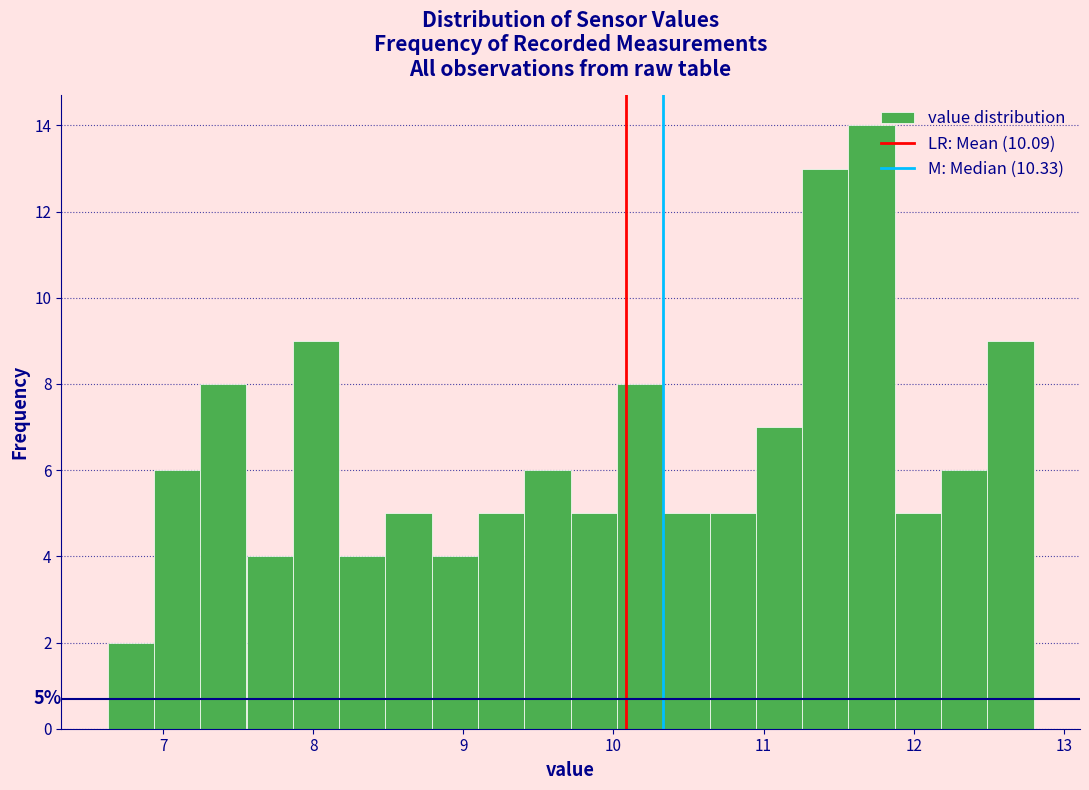

Read against the x-axis, roughly where is the centre of the tallest bar?

11.7